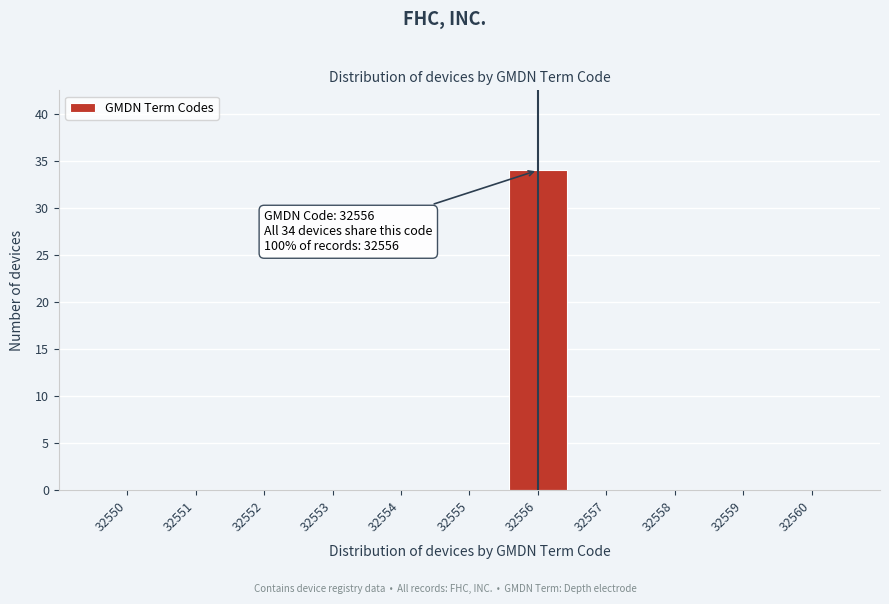

Over which range of the x-axis is the bar tallest?

32555.5 to 32556.5